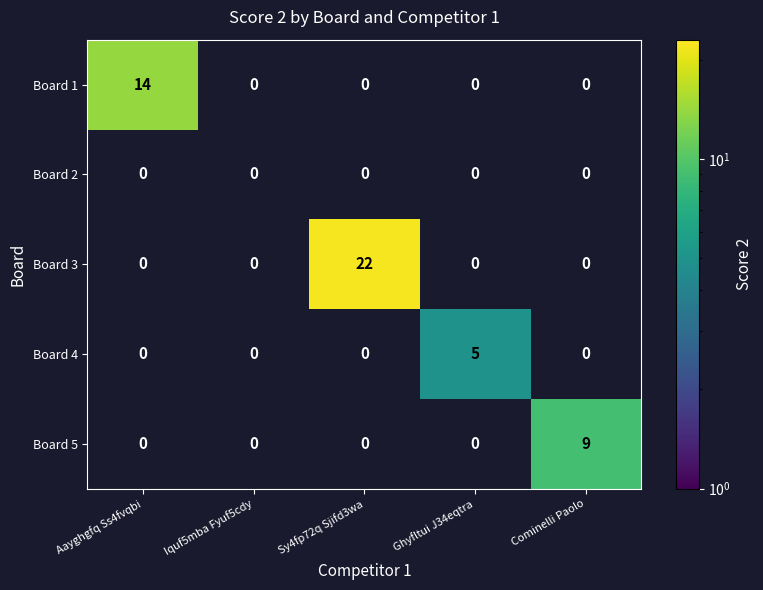

What is the sum of all Board 3 values?

22